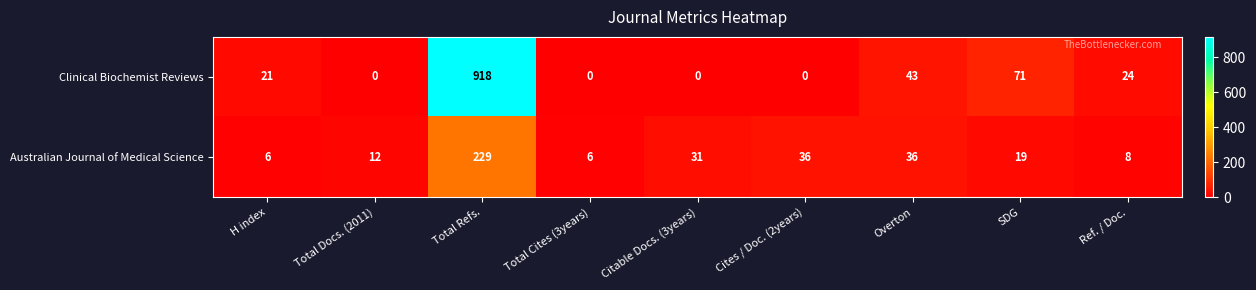

Is it true that Clinical Biochemist Reviews equals 0 at Total Docs. (2011)?

True